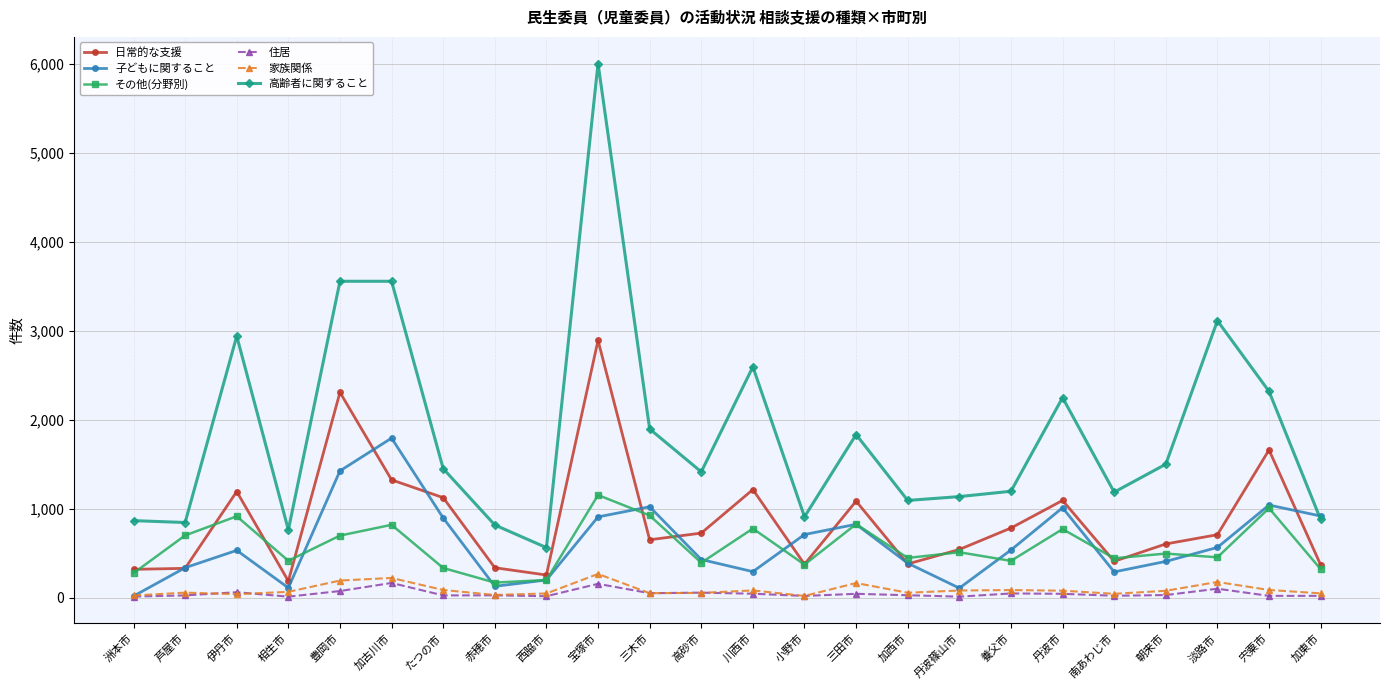

What is the label of the 12th point from the right?

川西市